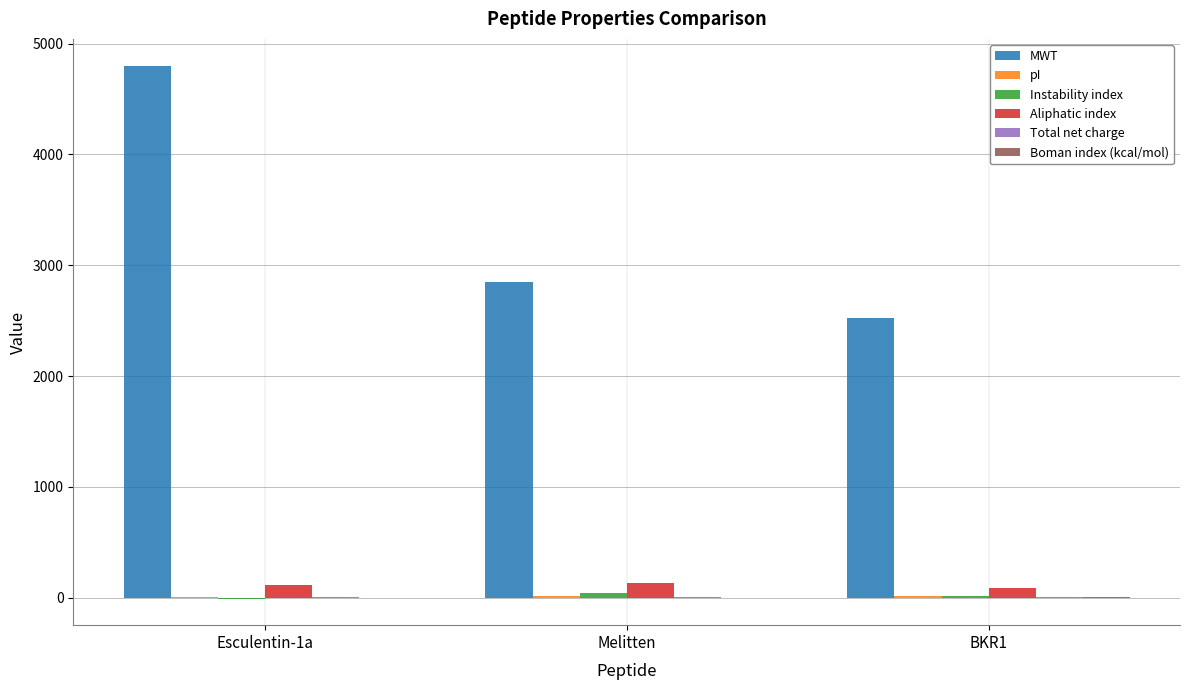

Which series has the largest total across all categories?

MWT